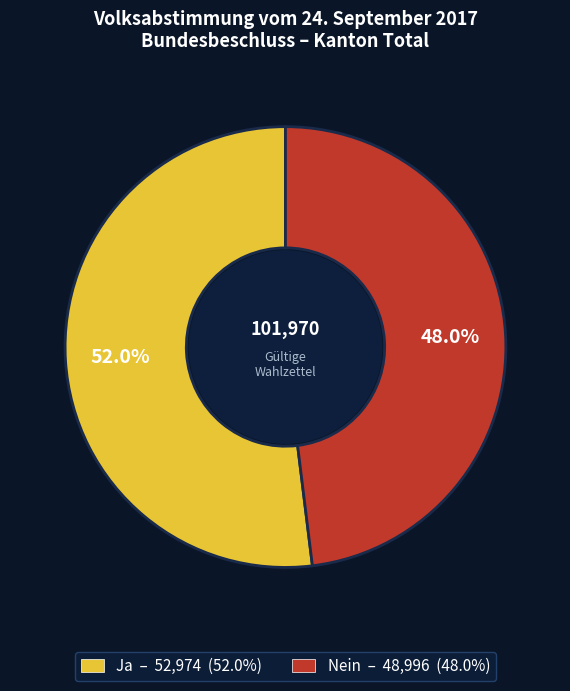

Which category accounts for the majority?

Ja